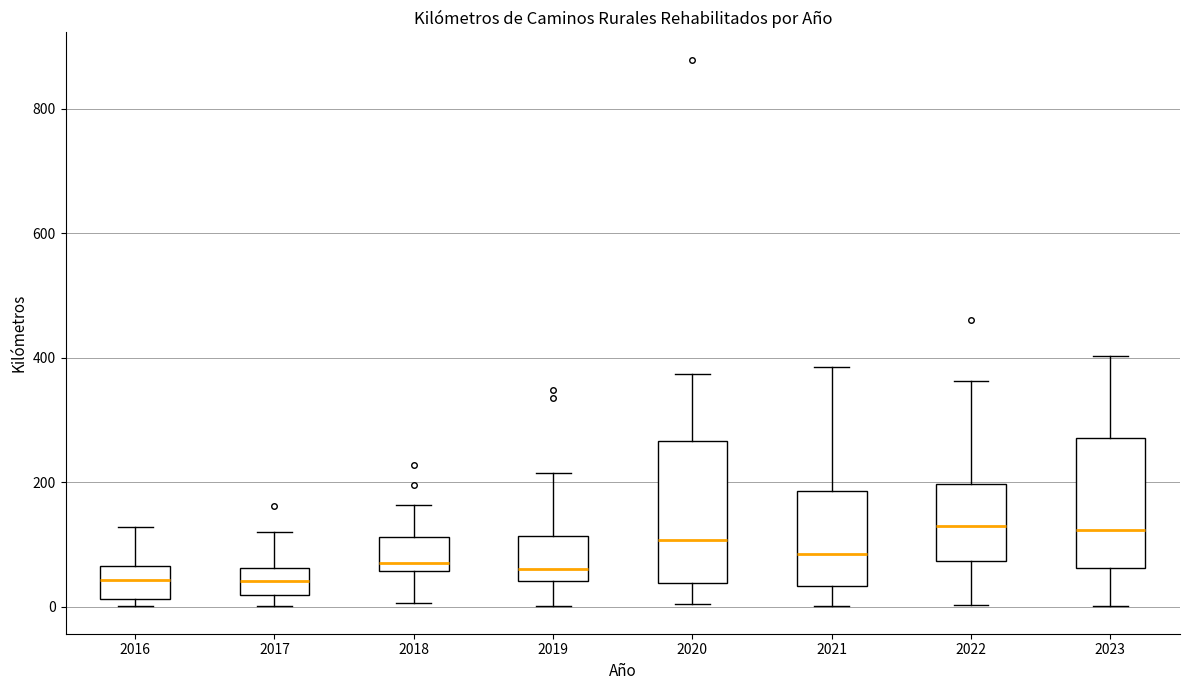

Reading left to right, read every box against the y-axis: the position of its median line, the range the box covers, and the ends of its whiskers. The values are not printed on the chart, so give them approximately, as read against the axis.

2016: median 40, box 20 to 60, whiskers 0 to 120
2017: median 40, box 20 to 60, whiskers 0 to 120
2018: median 80, box 60 to 120, whiskers 0 to 160
2019: median 60, box 40 to 120, whiskers 0 to 220
2020: median 100, box 40 to 260, whiskers 0 to 380
2021: median 80, box 40 to 180, whiskers 0 to 380
2022: median 140, box 80 to 200, whiskers 0 to 360
2023: median 120, box 60 to 280, whiskers 0 to 400